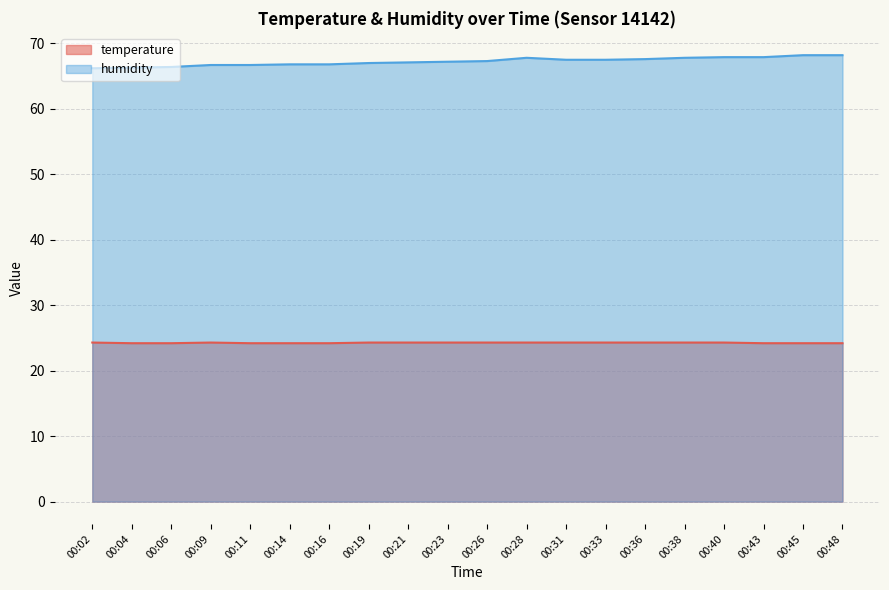

What is the difference between the temperature values at 00:11 and 00:23?

0.1